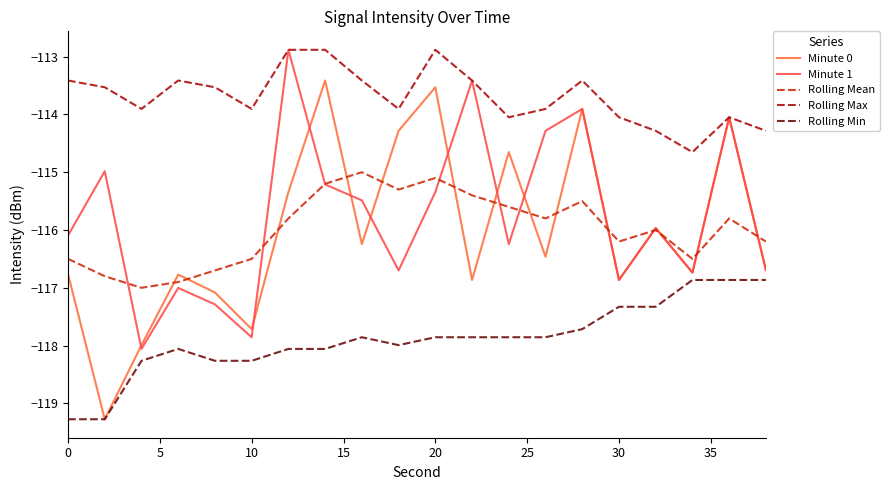

Which series has the widest spread of values?

Minute 0